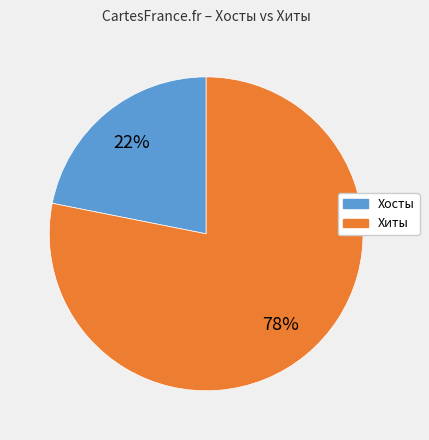

Does any single category account for the majority?

Yes